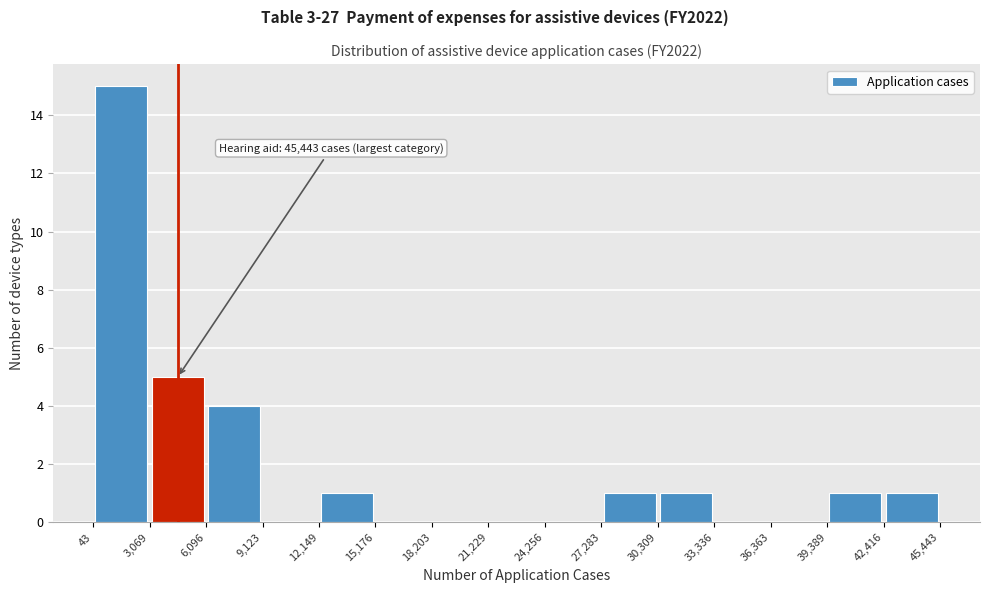

Which range on the x-axis has the tallest bar?

43 to 3,069